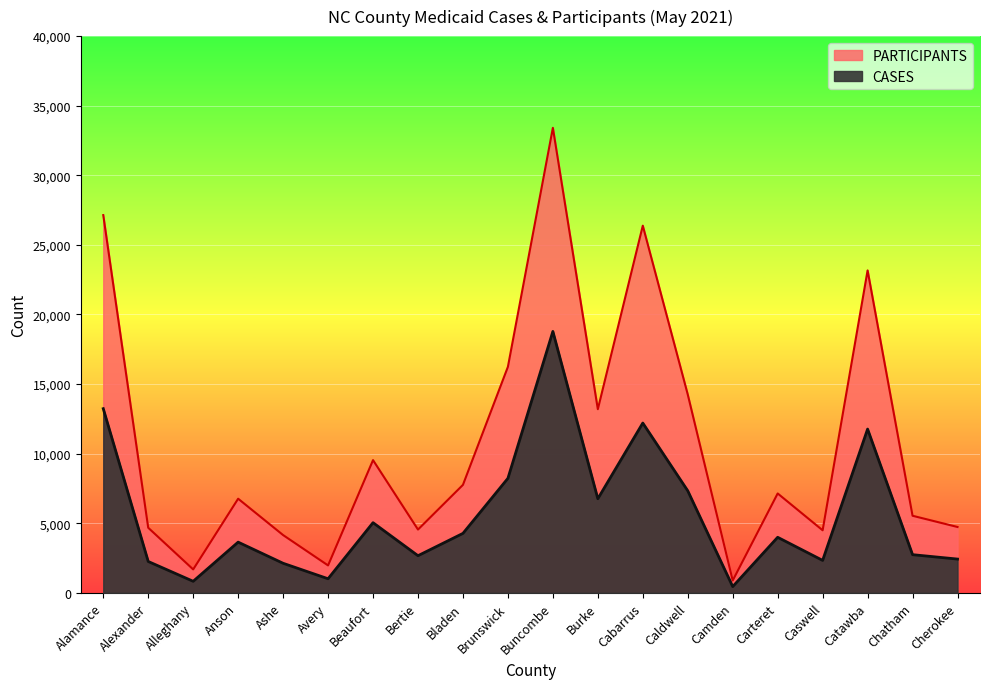

What is the label of the 15th point from the left?

Camden